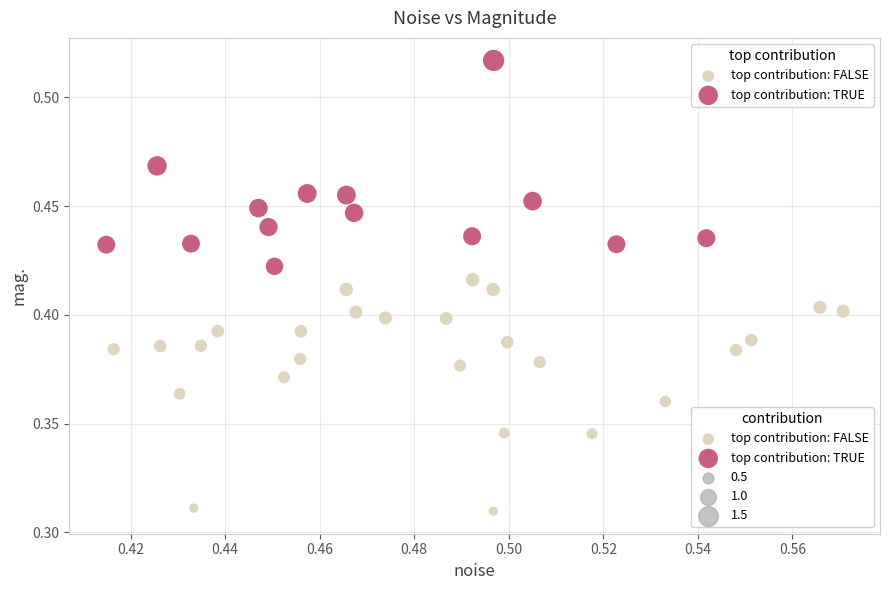

Which series has the widest spread of Y values?

top contribution: FALSE